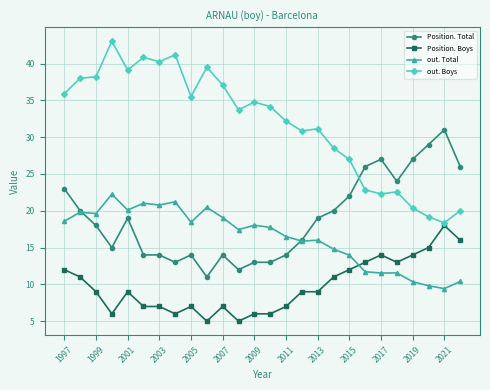

Count the number of data series in this chart.

4